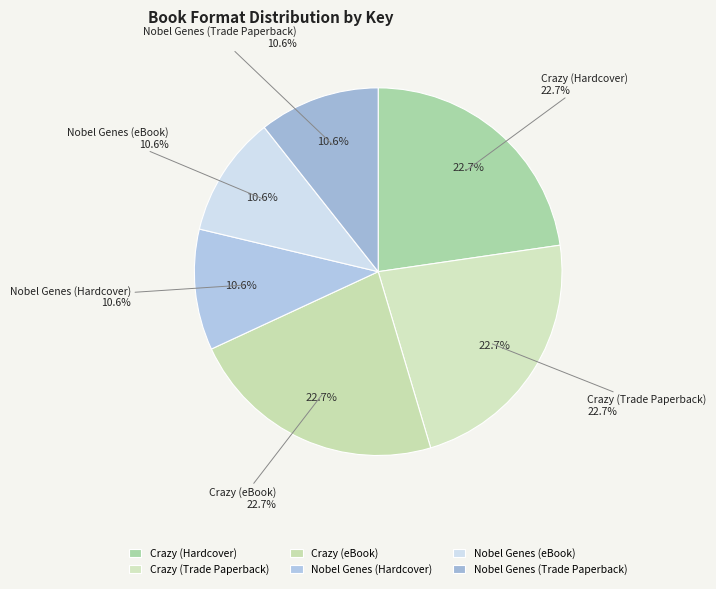

Count the number of slices in the pie.

6